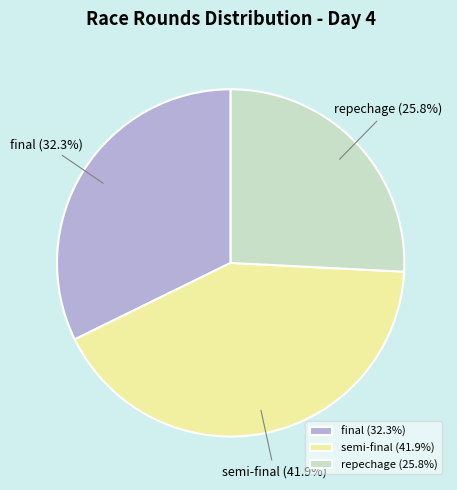

Is there any slice that represents more than half of the pie?

No